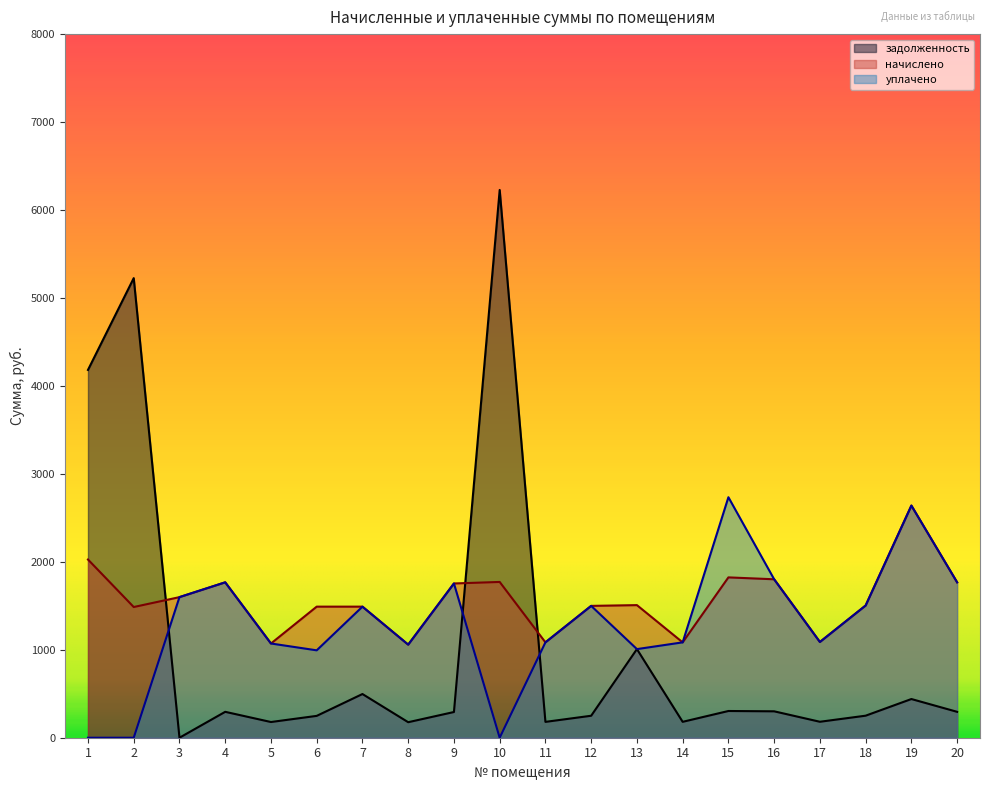

Count the number of categories in the chart.

20